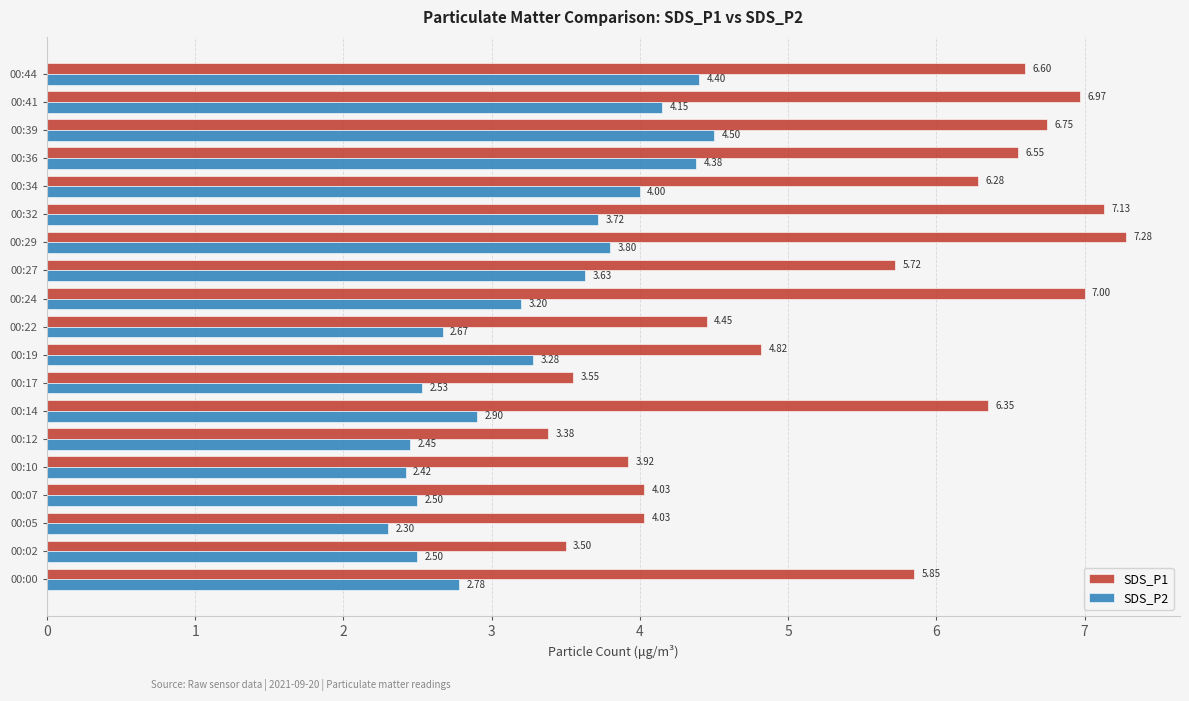

Which category has the lowest value across all series?

00:05